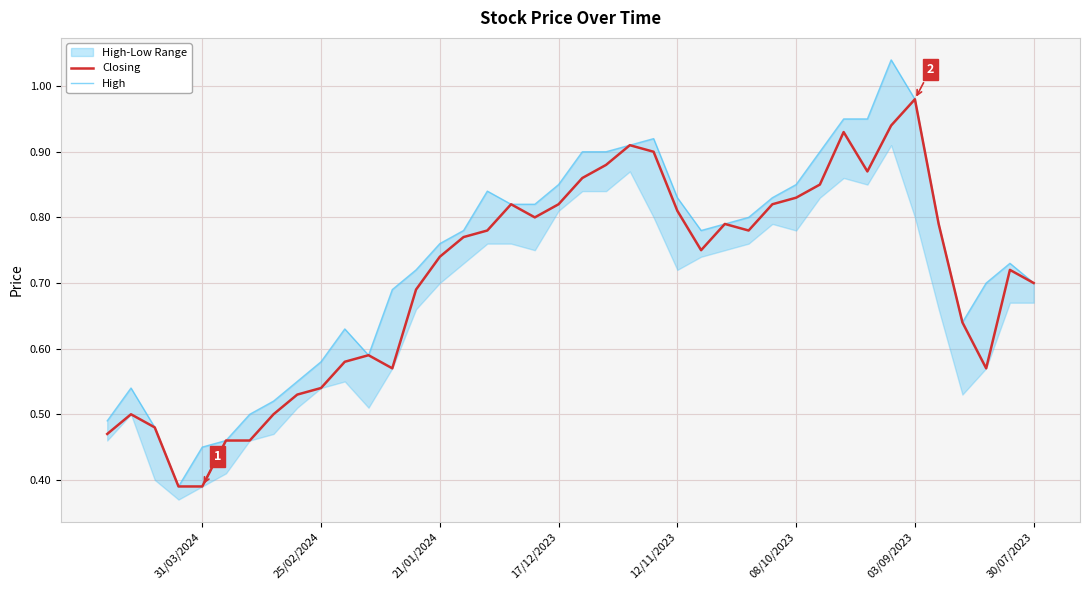

What is the average value of the Closing series?

0.7